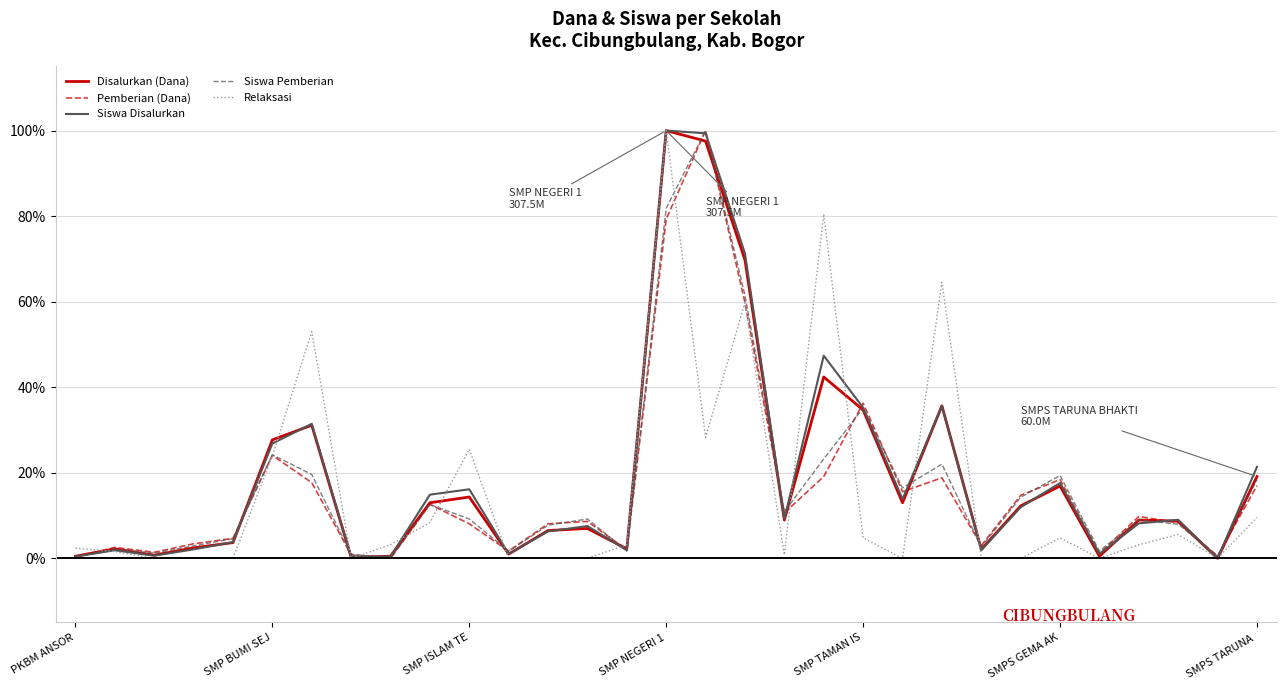

What is the maximum value for Siswa Pemberian?

100.0